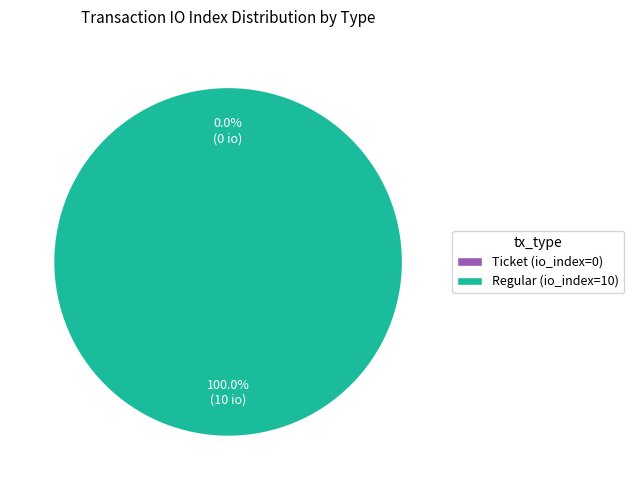

Which has a higher value, Ticket (io_index=0) or Regular (io_index=10)?

Regular (io_index=10)